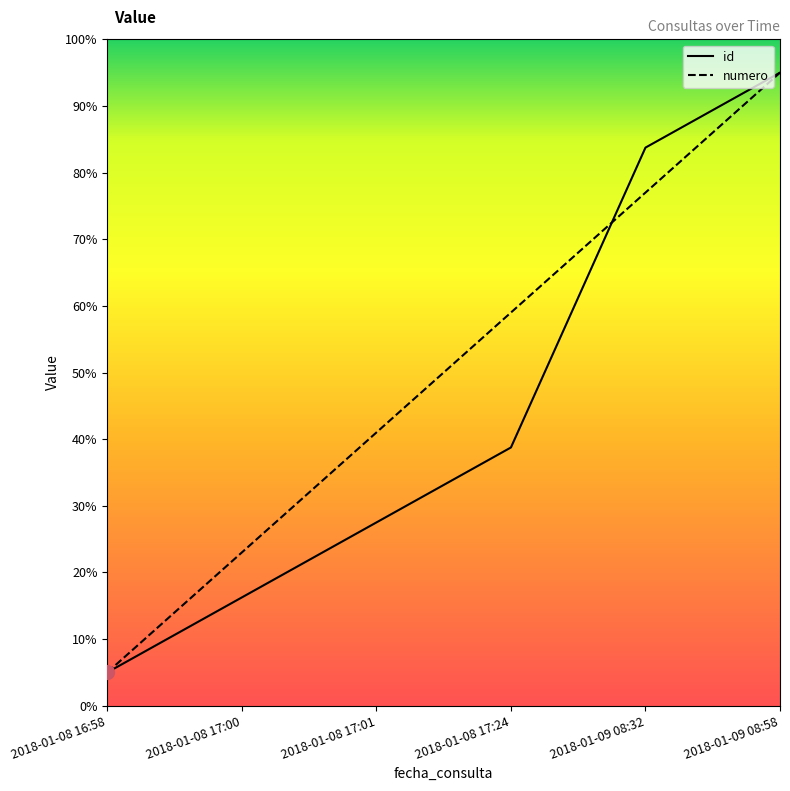

What is the minimum value shown in the chart?

5.0